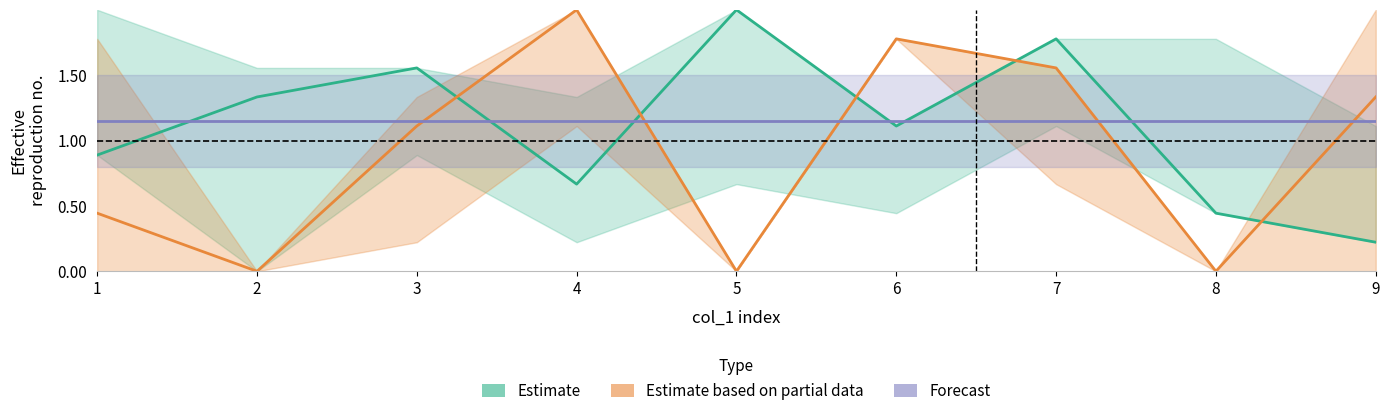

Reading left to right, list all the values displayed in this chart.

Estimate: 0.9	1.3	1.6	0.7	2.0	1.1	1.8	0.4	0.2
Estimate based on partial data: 0.4	0.0	1.1	2.0	0.0	1.8	1.6	0.0	1.3
Forecast: 1.1	1.1	1.1	1.1	1.1	1.1	1.1	1.1	1.1